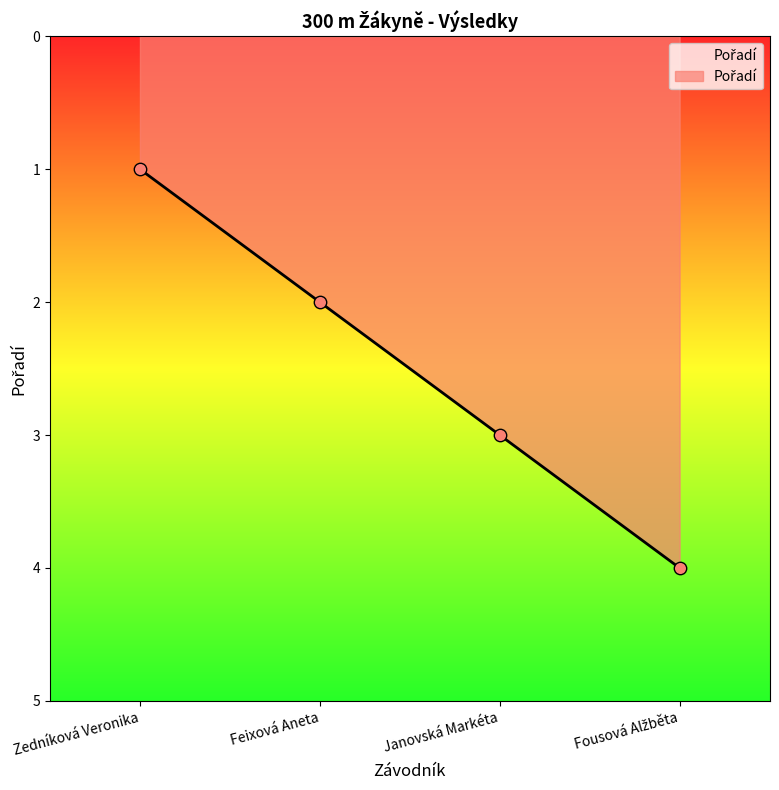

What is the change in value from Zedníková Veronika to Janovská Markéta?

+2